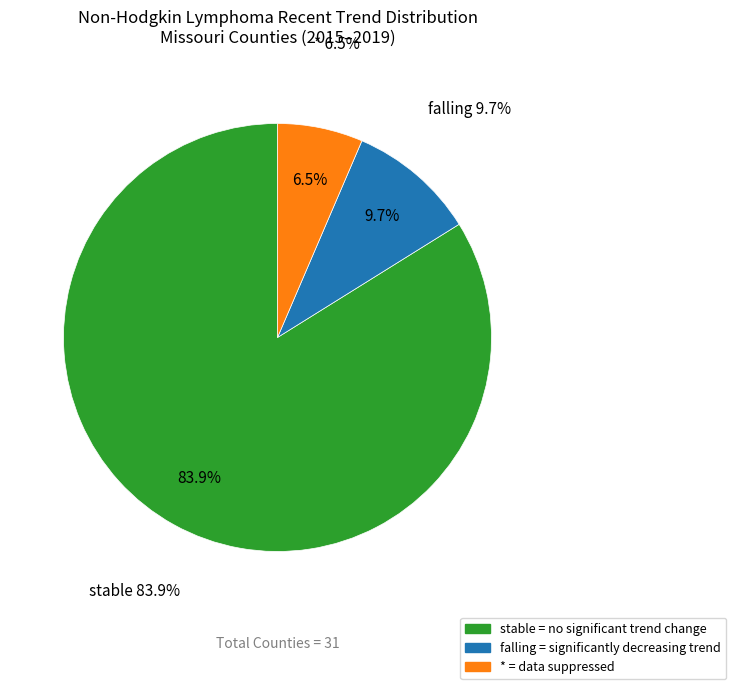

Count the number of slices in the pie.

4